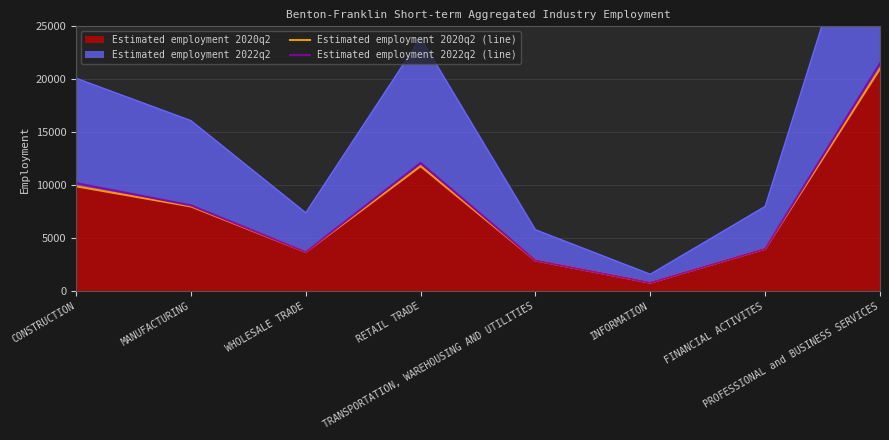

What is the difference between the highest and lowest values at RETAIL TRADE?

300